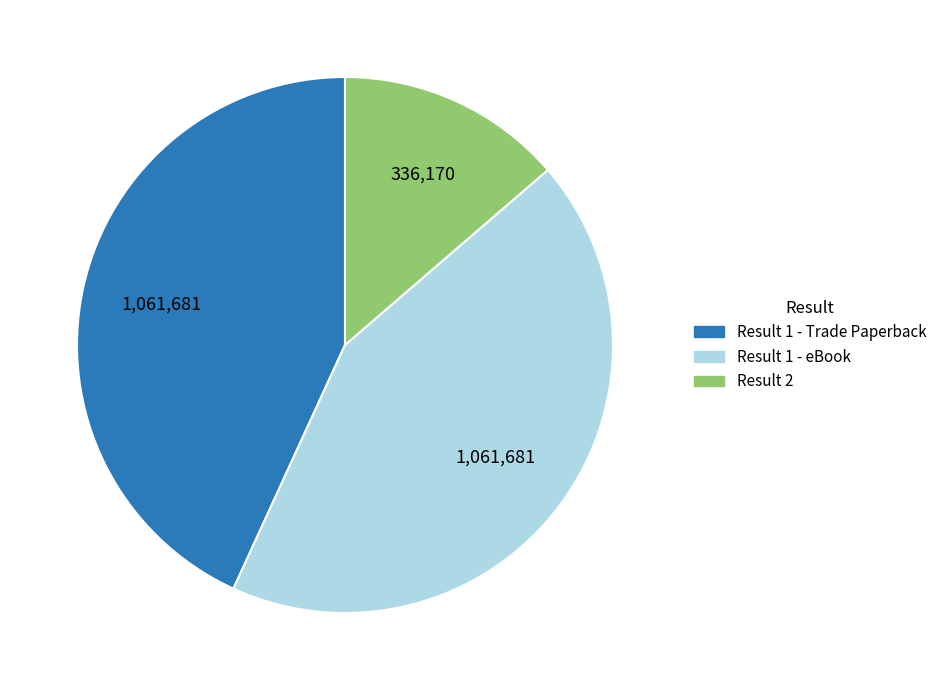

Is there a majority slice in this chart?

No